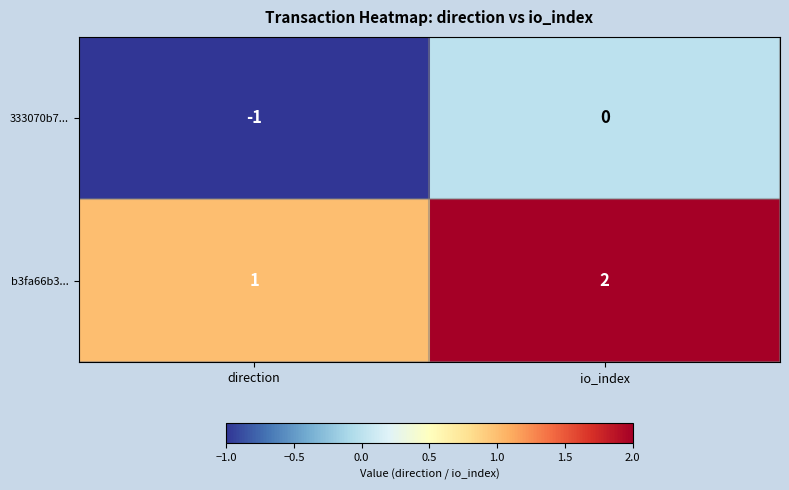

True or false: 333070b7... has a value of -1 at direction.

True